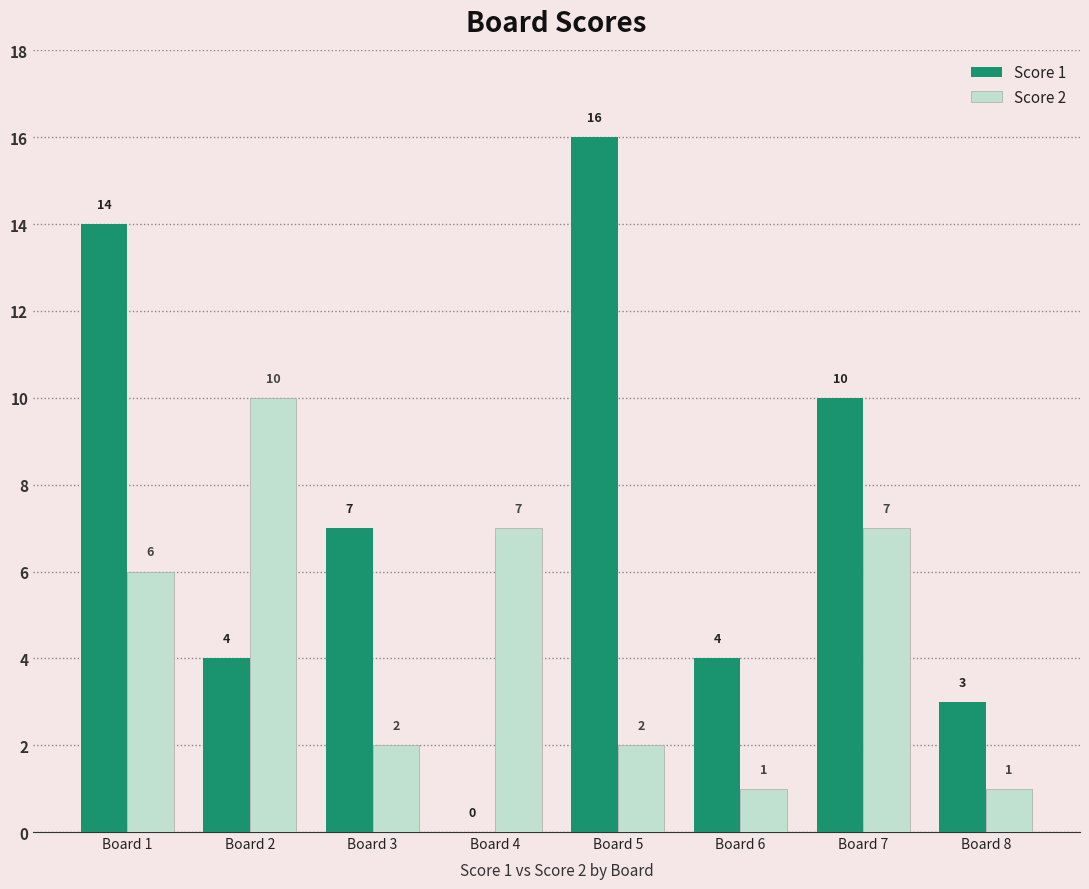

At which label is Score 2 closest to 5?

Board 1